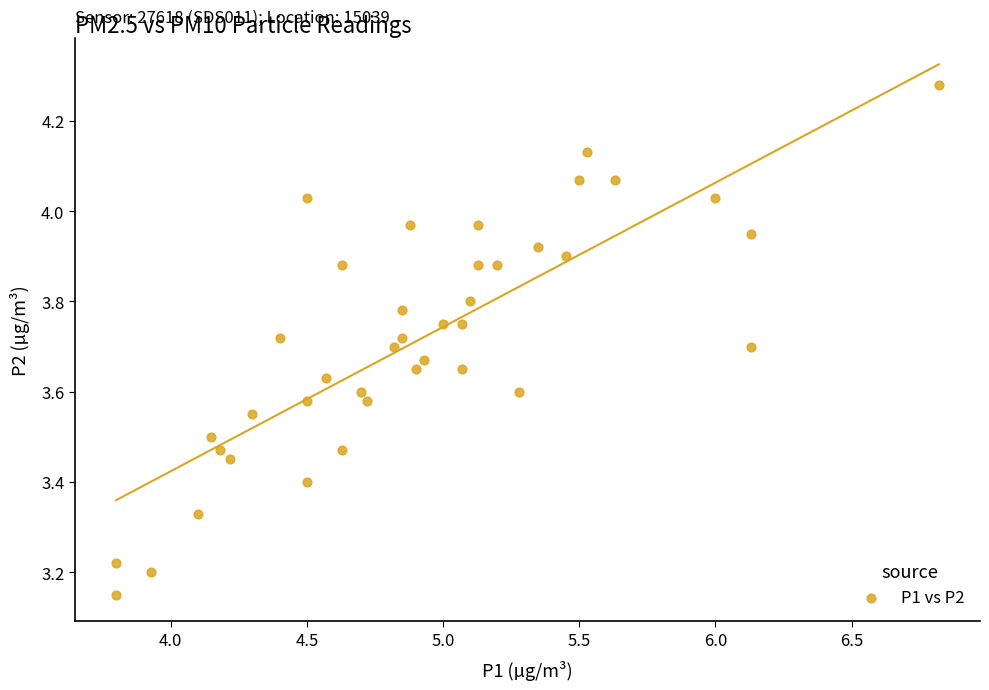

What is the range of Y values (max minus min)?

1.1